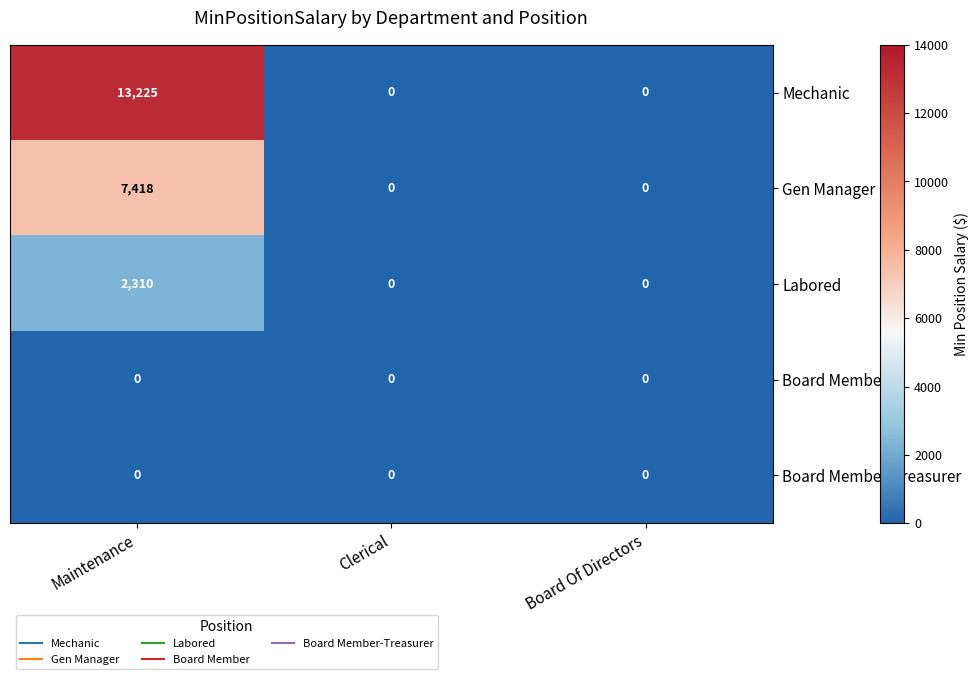

Count the Labored values in the range 0 to 2310.

3